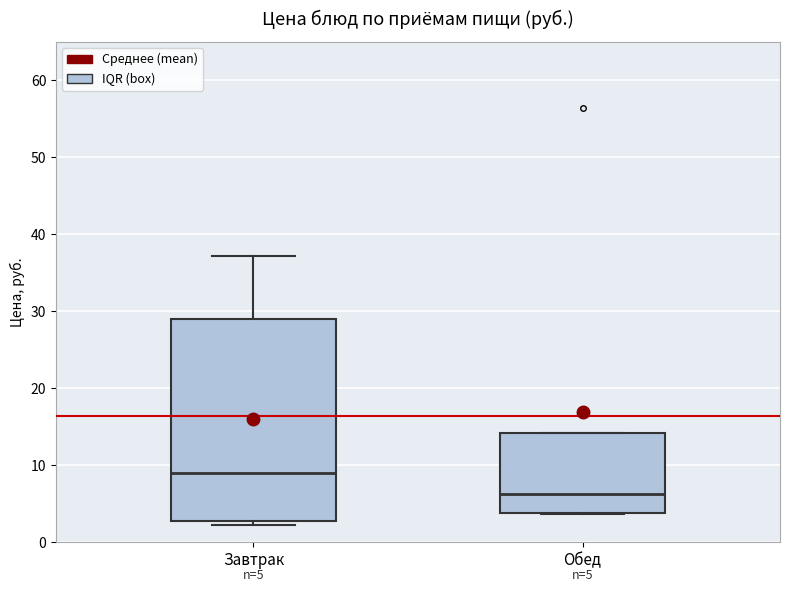

Which box's median line is the lowest?

Обед